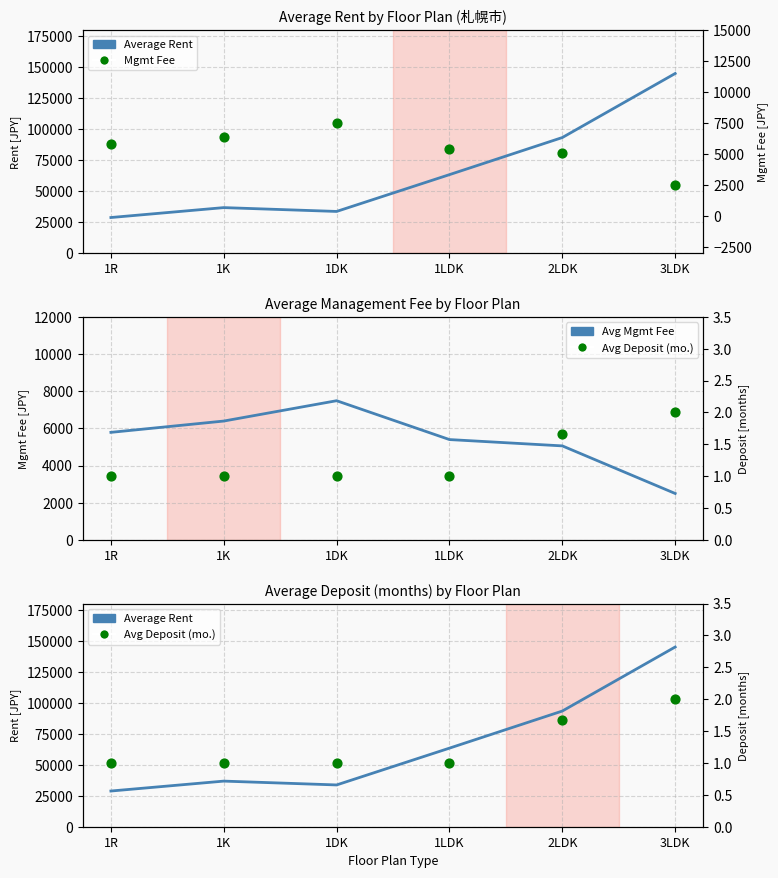

At which category is the sum across all series the highest?

3LDK